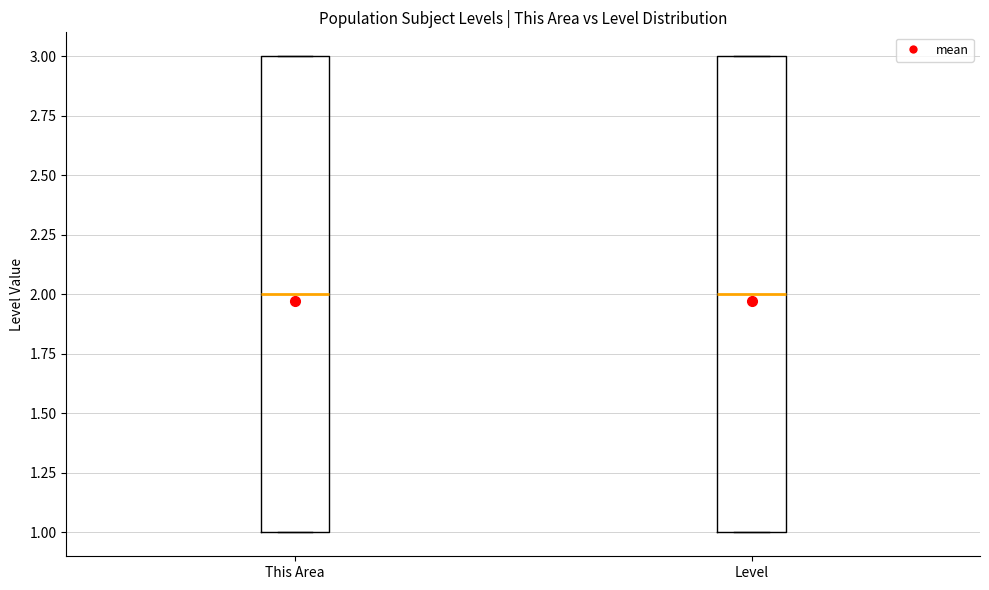

Reading left to right, transcribe this box plot: for each box, give where its median line is, the range the box spans, and where its two whiskers end, as read against the y-axis. The values are not printed on the chart, so give them approximately, as read against the axis.

This Area: median 2, box 1 to 3, whiskers 1 to 3
Level: median 2, box 1 to 3, whiskers 1 to 3